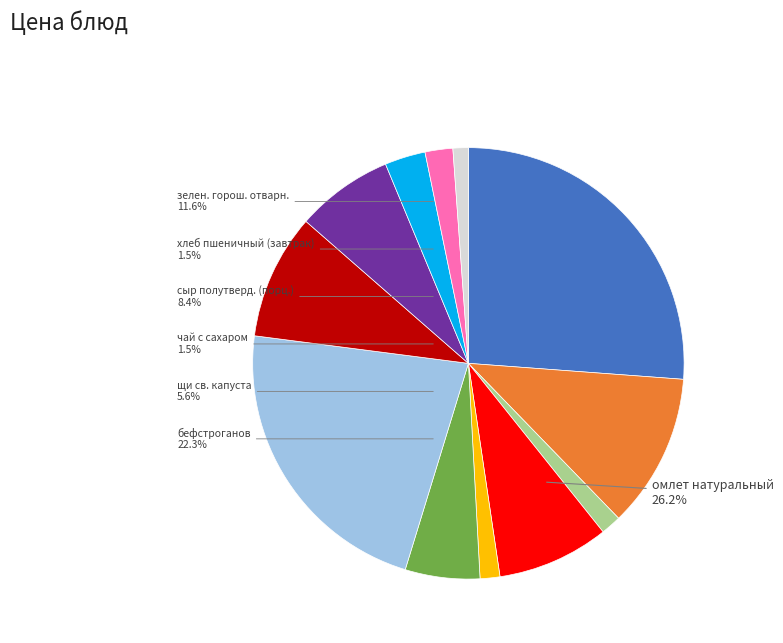

Approximately how many times larger is the value at сметана compared to компот апельс., ябл.?

0.2